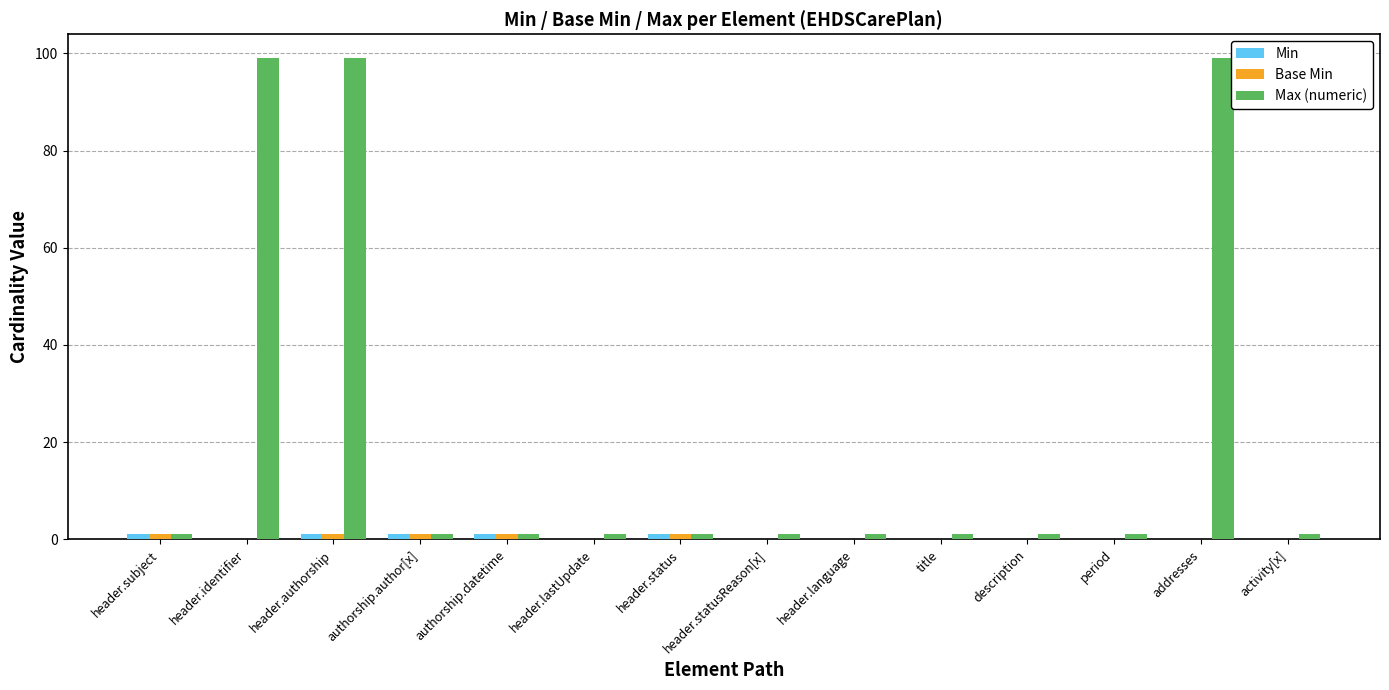

Which series changed the most between header.lastUpdate and addresses?

Max (numeric)